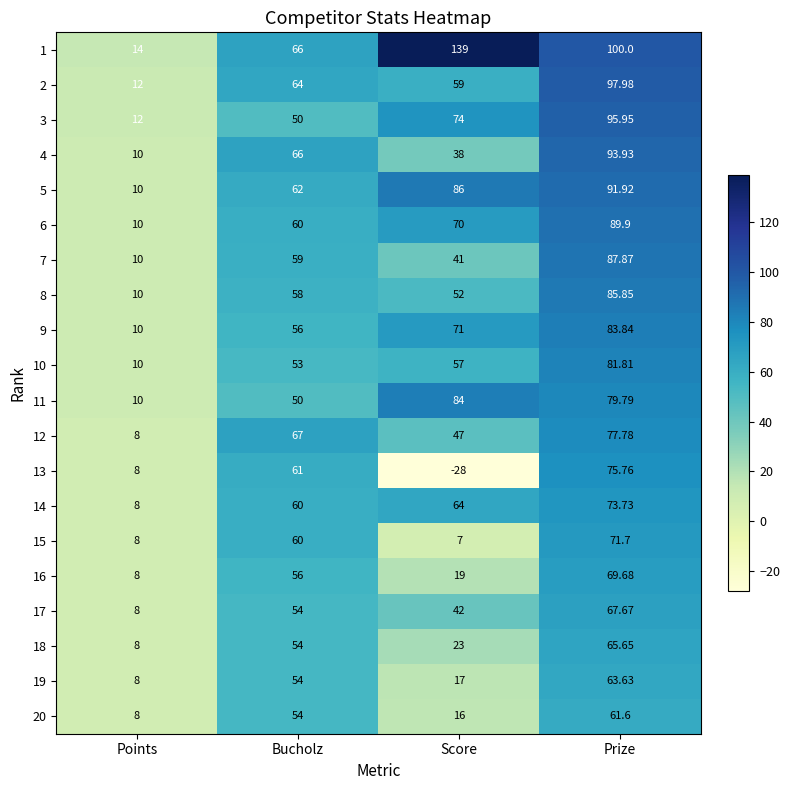

List the labels in order of 5 value, largest first.

Prize, Score, Bucholz, Points